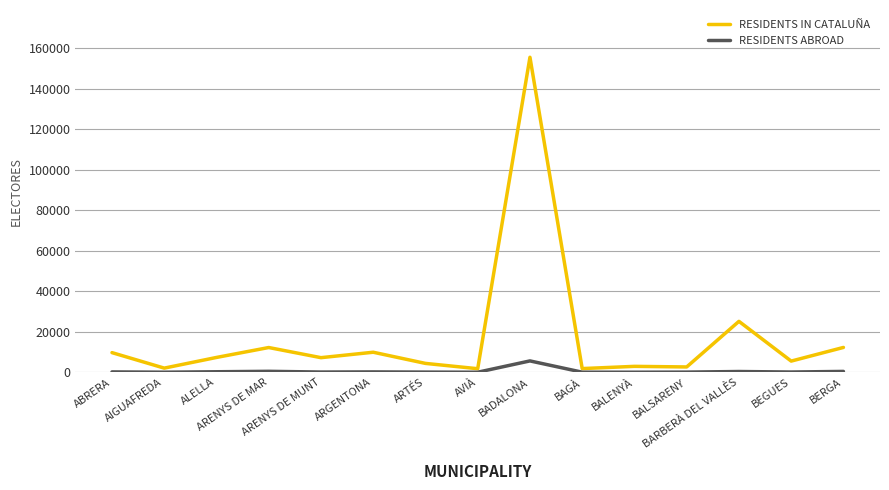

What is the maximum value shown in the chart?

155421